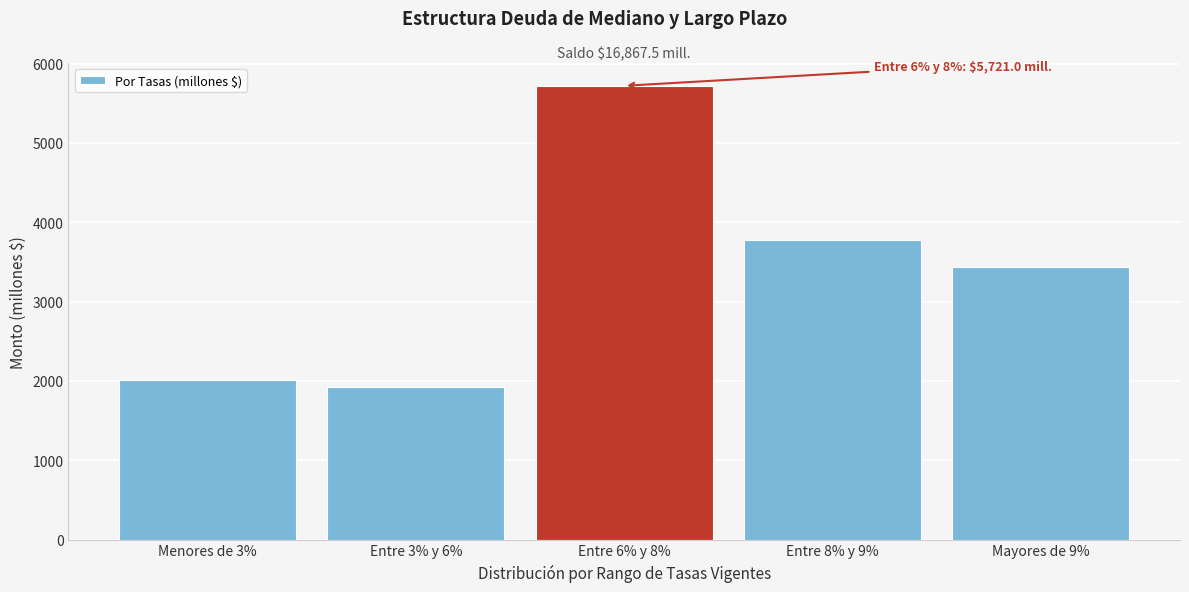

Reading right to left, transcribe all the data shown in this chart.

Mayores de 9%=3432.0	Entre 8% y 9%=3782.0	Entre 6% y 8%=5721.0	Entre 3% y 6%=1922.0	Menores de 3%=2010.5